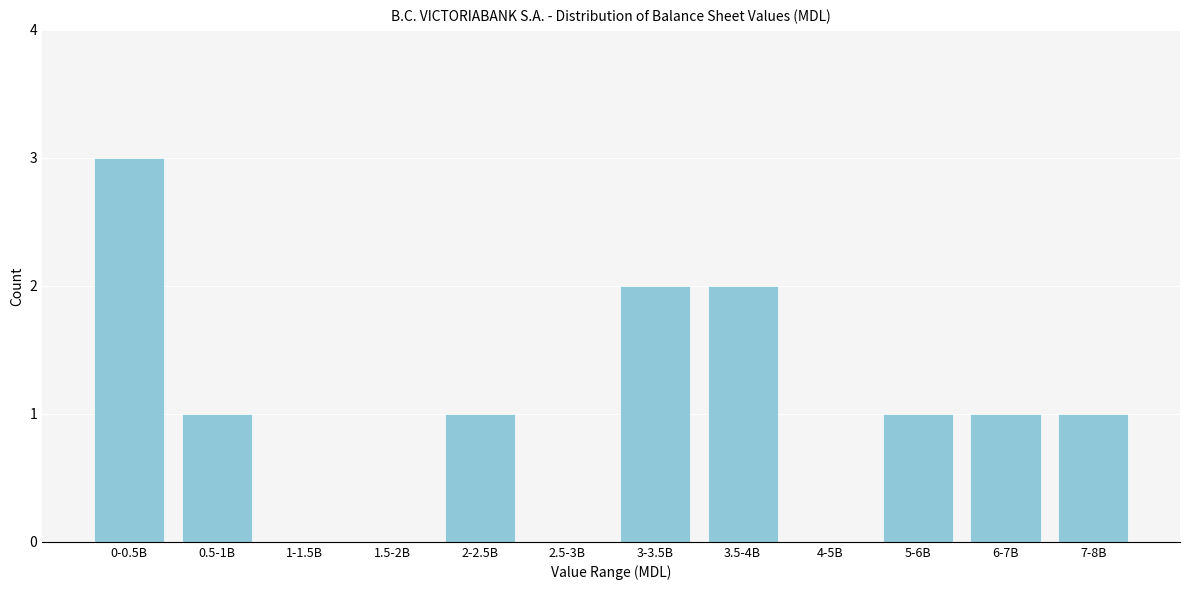

Reading right to left, extract all data points from this chart.

7-8B=1	6-7B=1	5-6B=1	4-5B=0	3.5-4B=2	3-3.5B=2	2.5-3B=0	2-2.5B=1	1.5-2B=0	1-1.5B=0	0.5-1B=1	0-0.5B=3